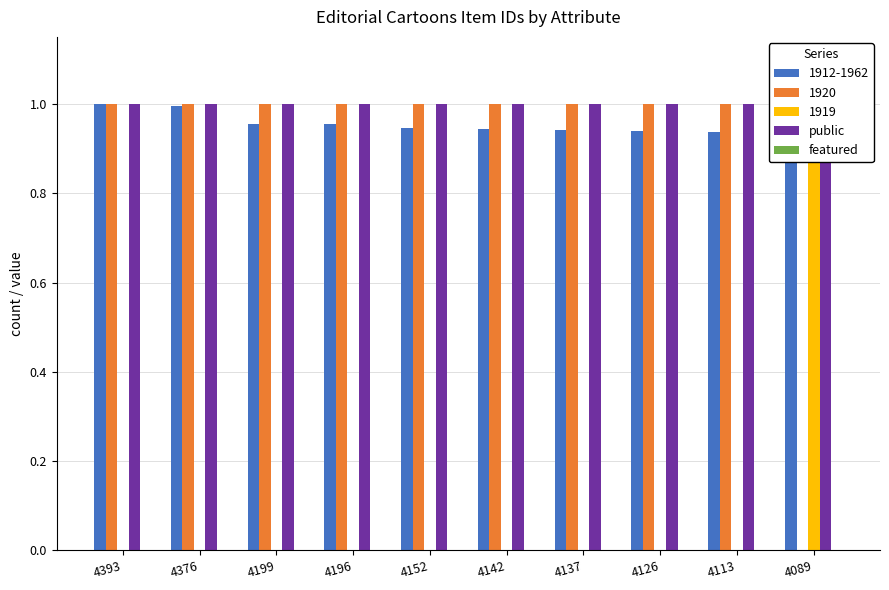

The public series shows 2 at 4089. True or false?

False